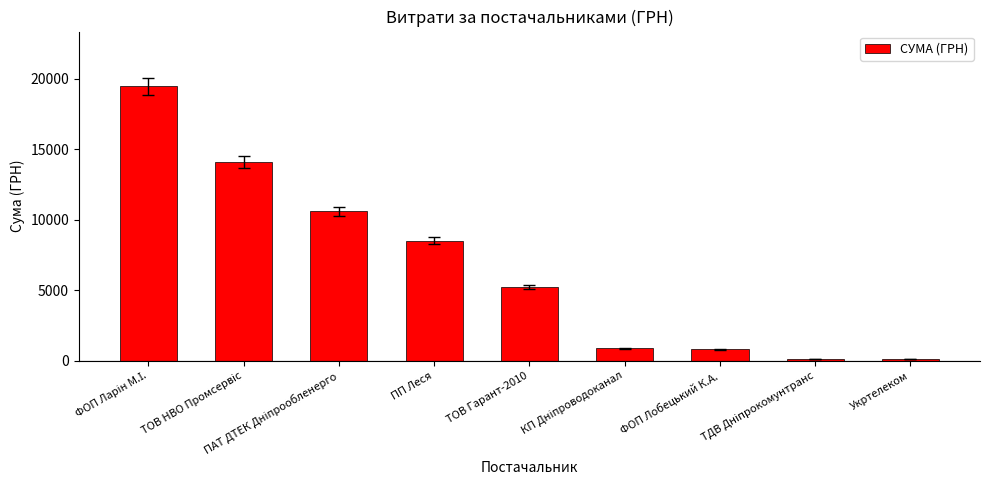

True or false: the data shows 799.3 at ФОП Лобецький К.А..

True